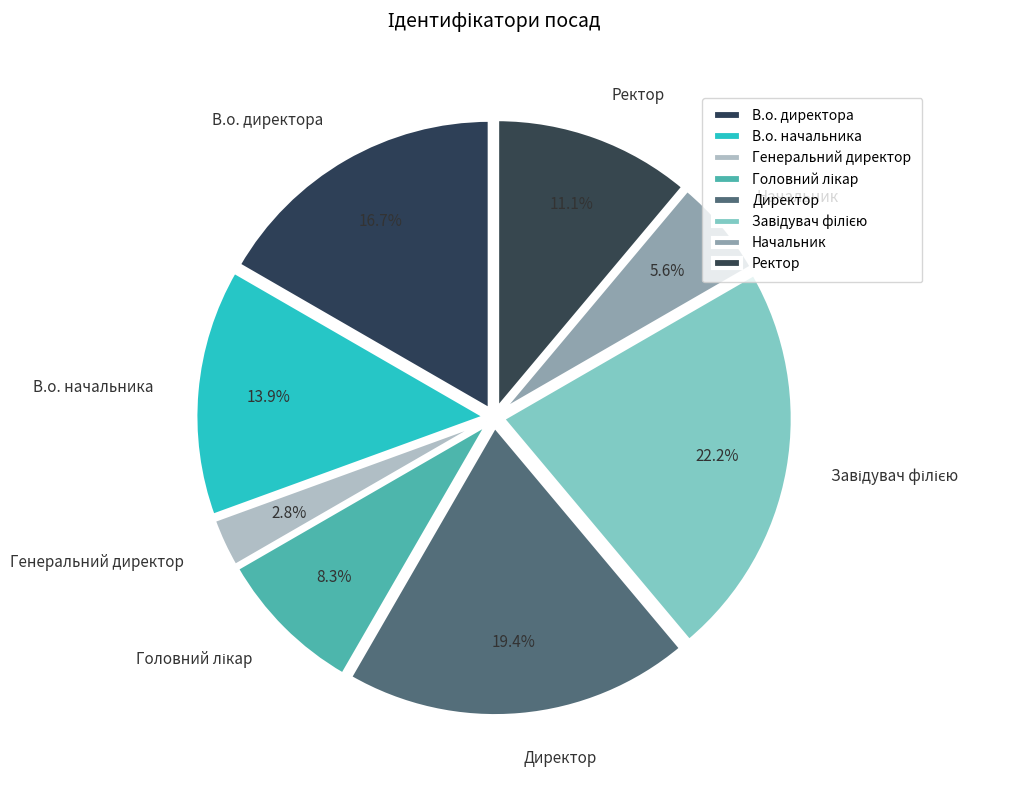

The Генеральний директор slice represents 3% of the pie. True or false?

True